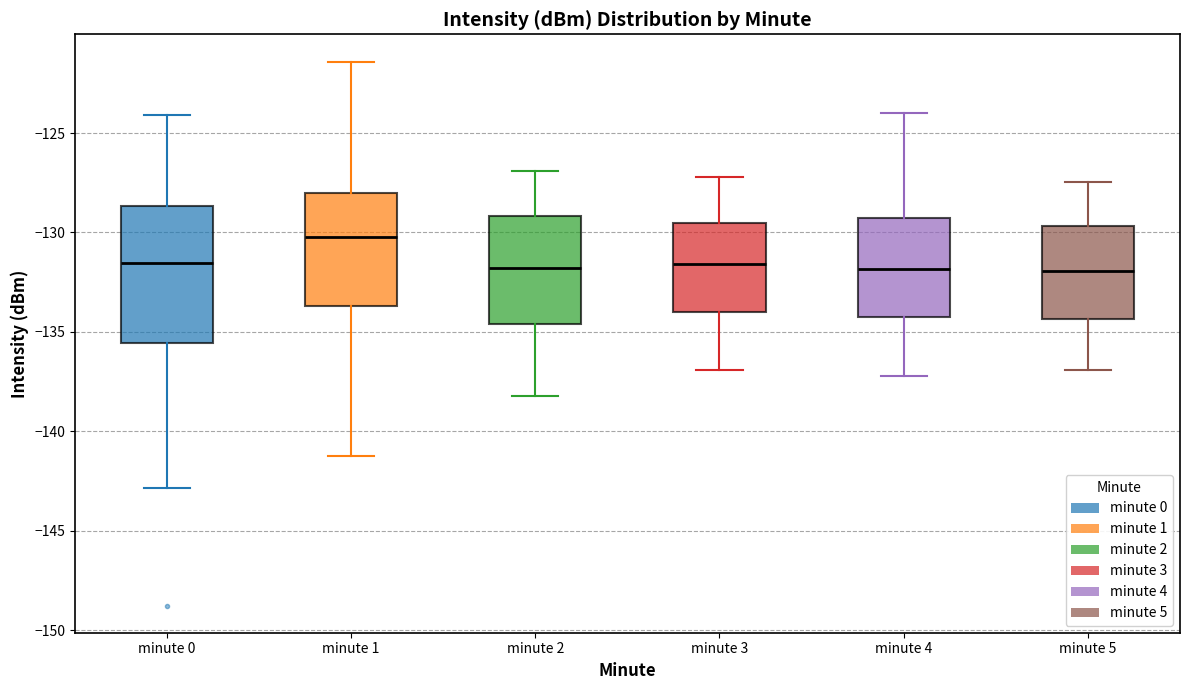

Comparing the boxes themselves (not the whiskers), which one is the tallest?

minute 0